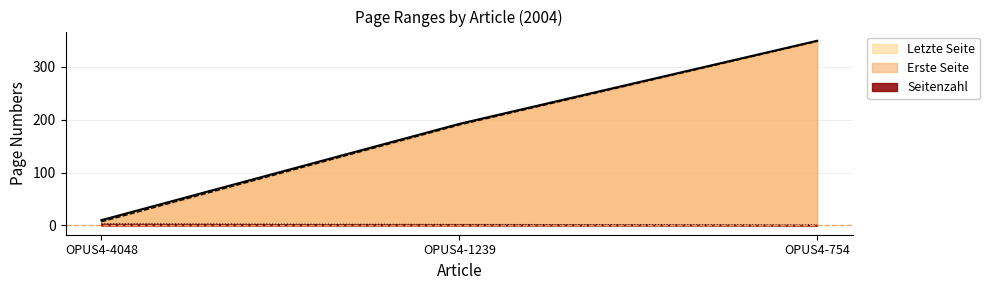

Where is Letzte Seite nearest to the value 179?

OPUS4-1239